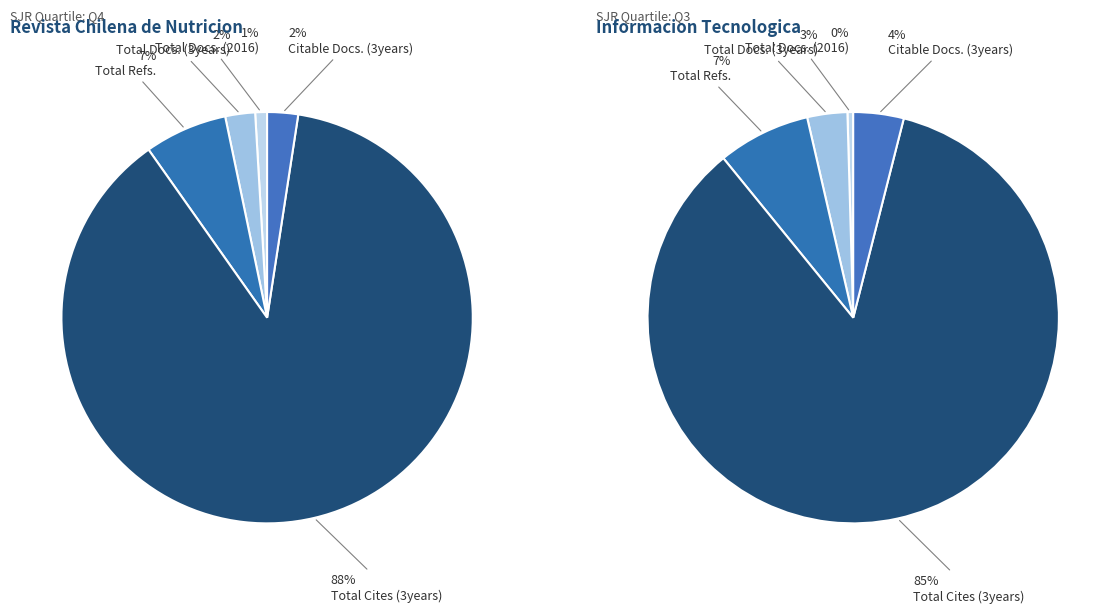

To the nearest percent, what portion does Total Refs. represent?

7%